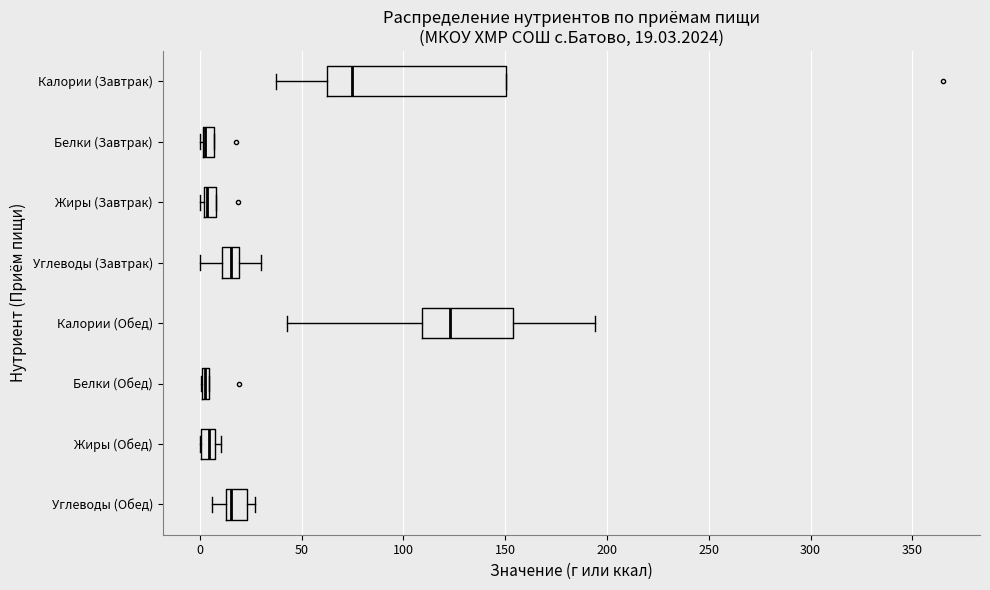

Comparing the boxes themselves (not the whiskers), which one is the widest?

Калории (Завтрак)